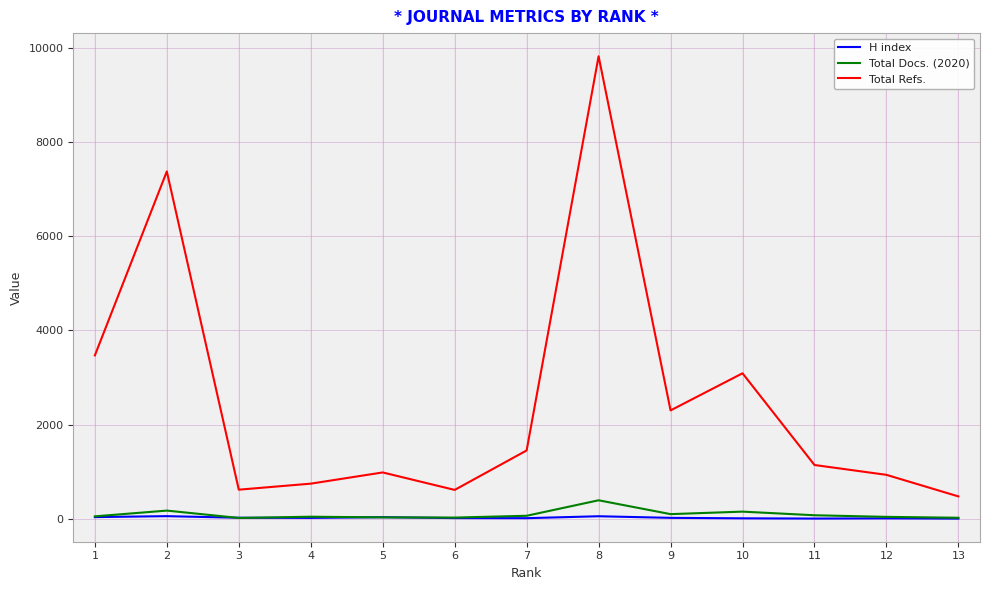

True or false: Total Docs. (2020) and Total Refs. cross at least once.

False